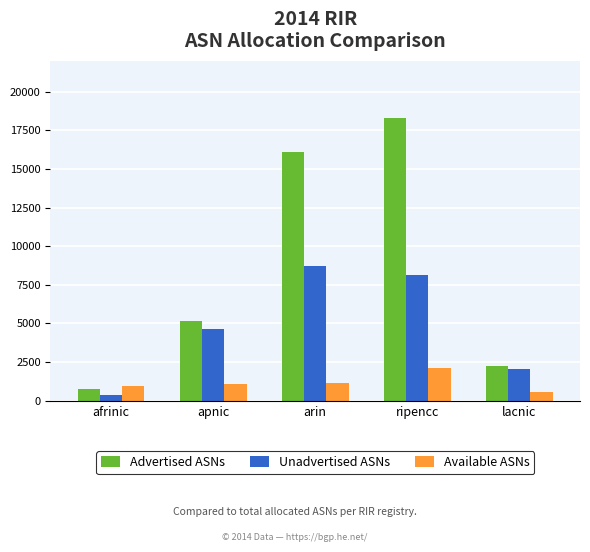

What is the label of the 5th bar from the right?

afrinic